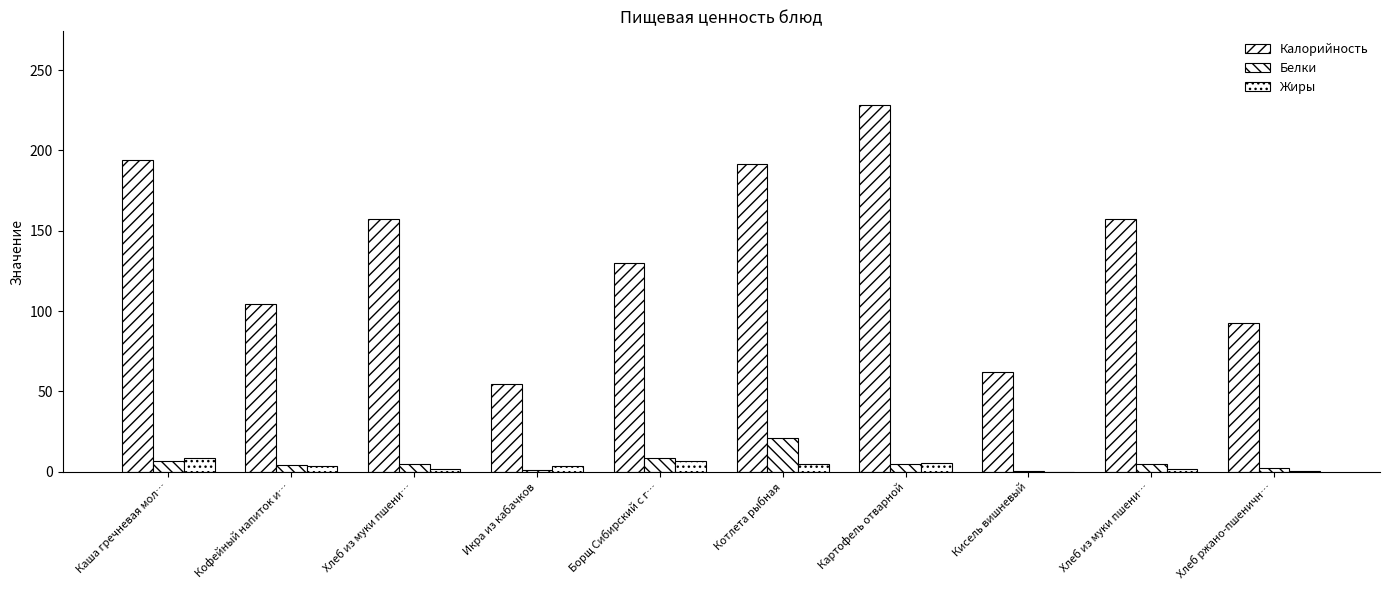

How many categories are shown in the chart?

10